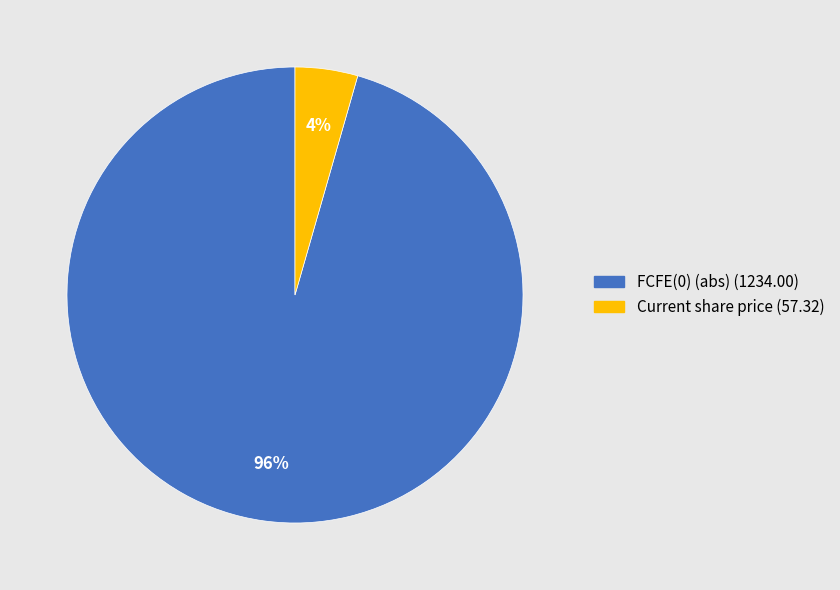

Does any single category account for the majority?

Yes